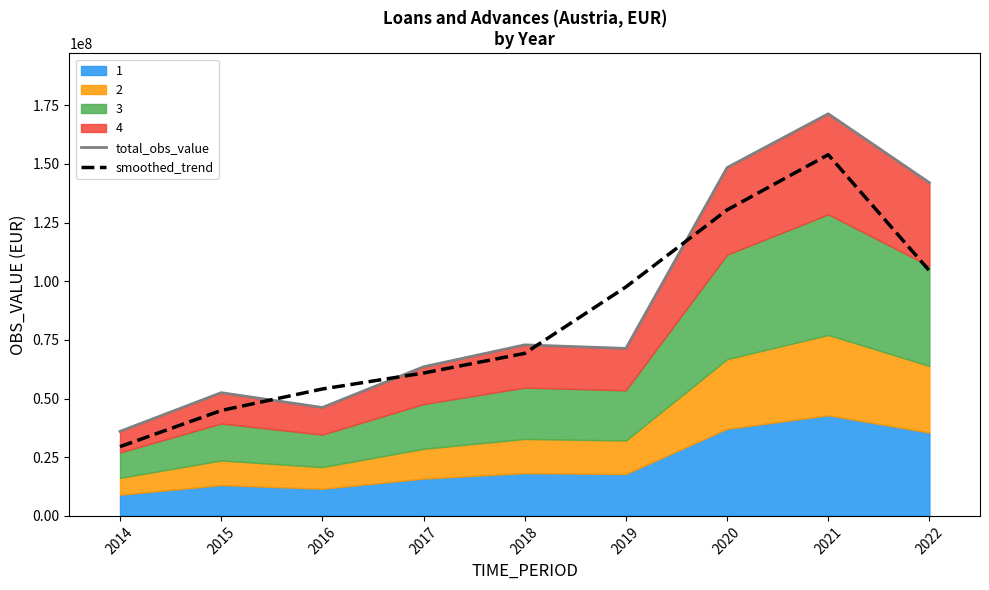

What is the minimum value for smoothed_trend?

29510953.3